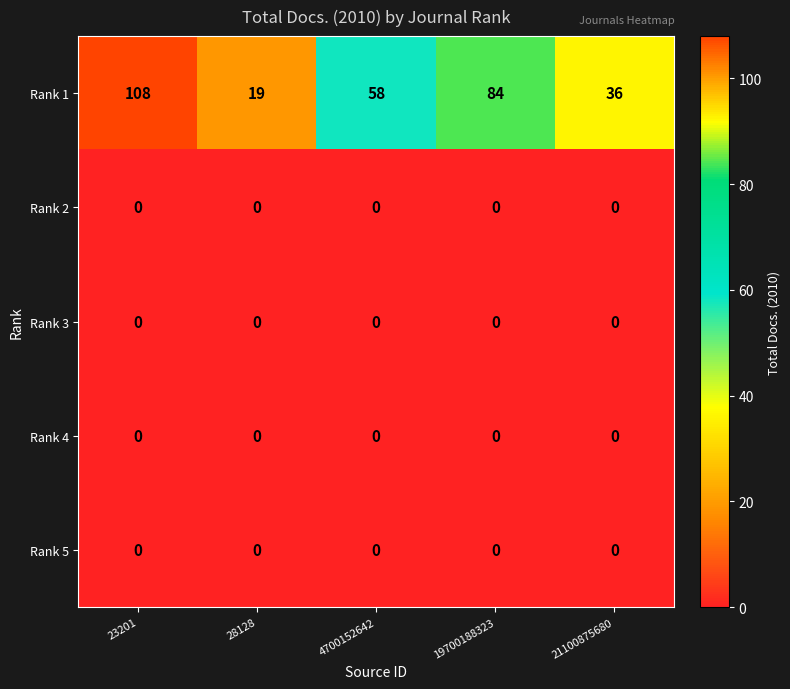

What is the spread (max minus min) of values at 21100875680?

36